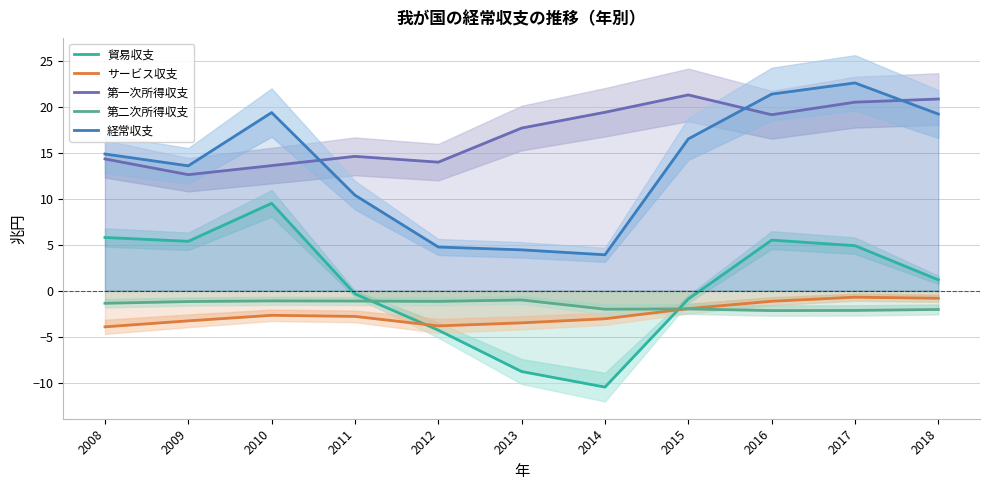

What are all the series names shown in the legend?

貿易収支, サービス収支, 第一次所得収支, 第二次所得収支, 経常収支